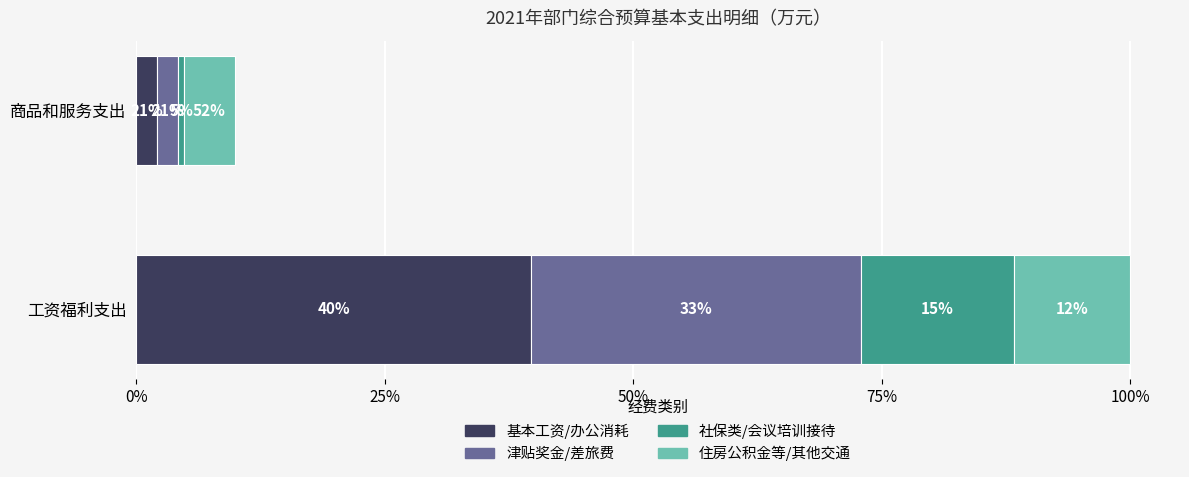

What are all the series names shown in the legend?

基本工资/办公消耗, 津贴奖金/差旅费, 社保类/会议培训接待, 住房公积金等/其他交通